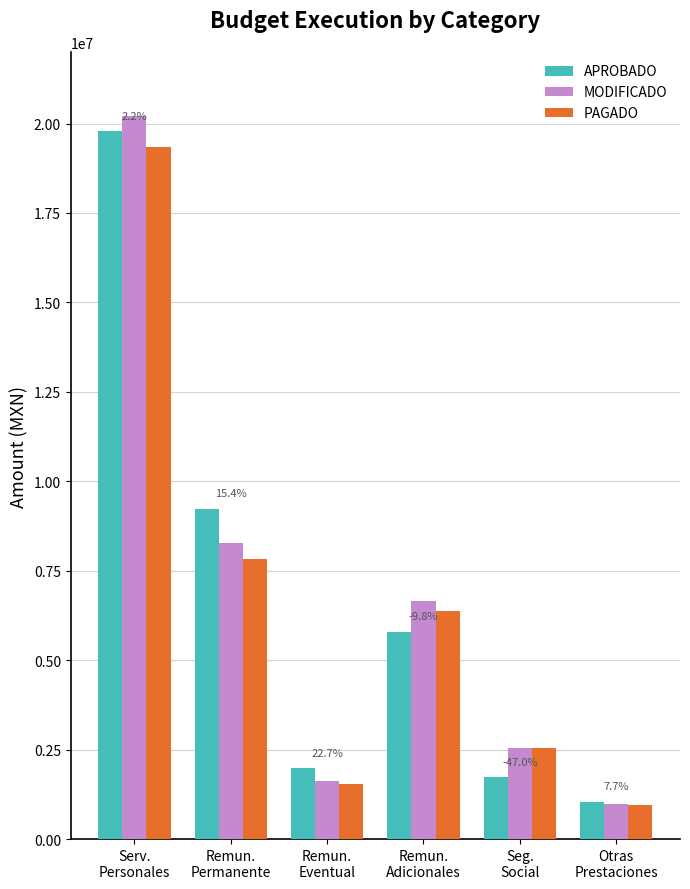

What is the label of the 2nd bar from the left?

Remun.
Permanente